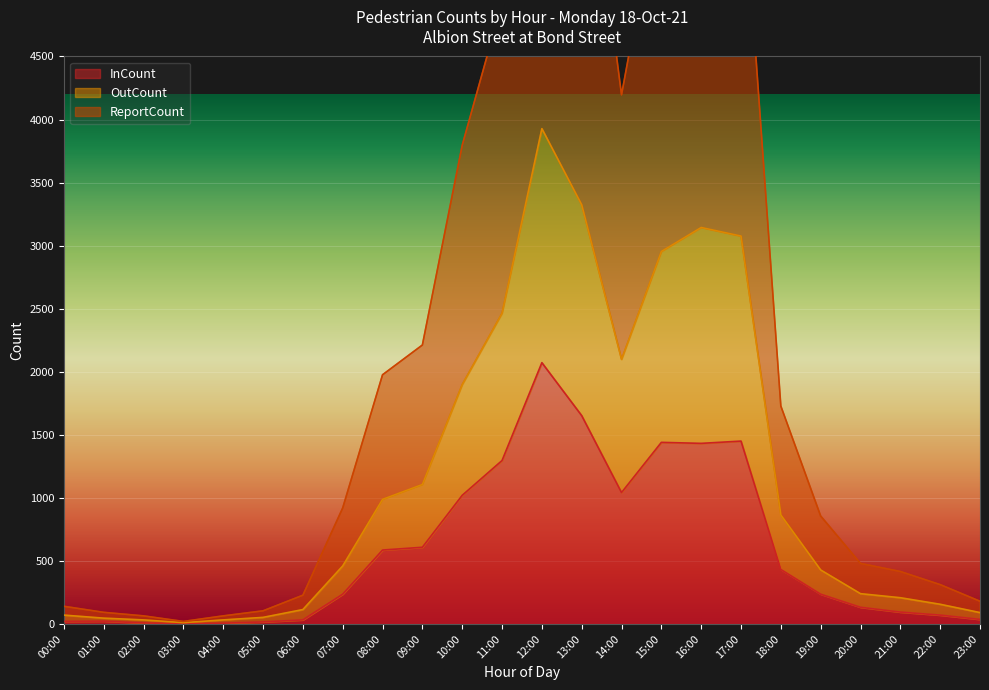

What is the total value across all series at 22:00?

538